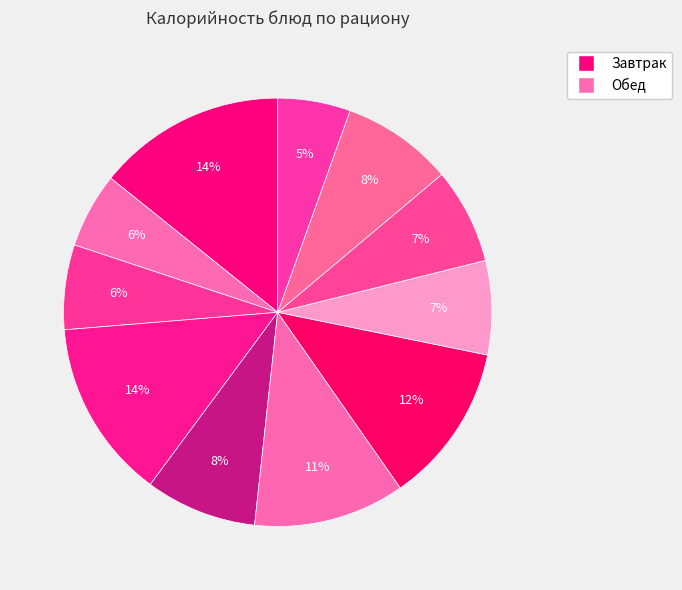

Count the number of slices in the pie.

11